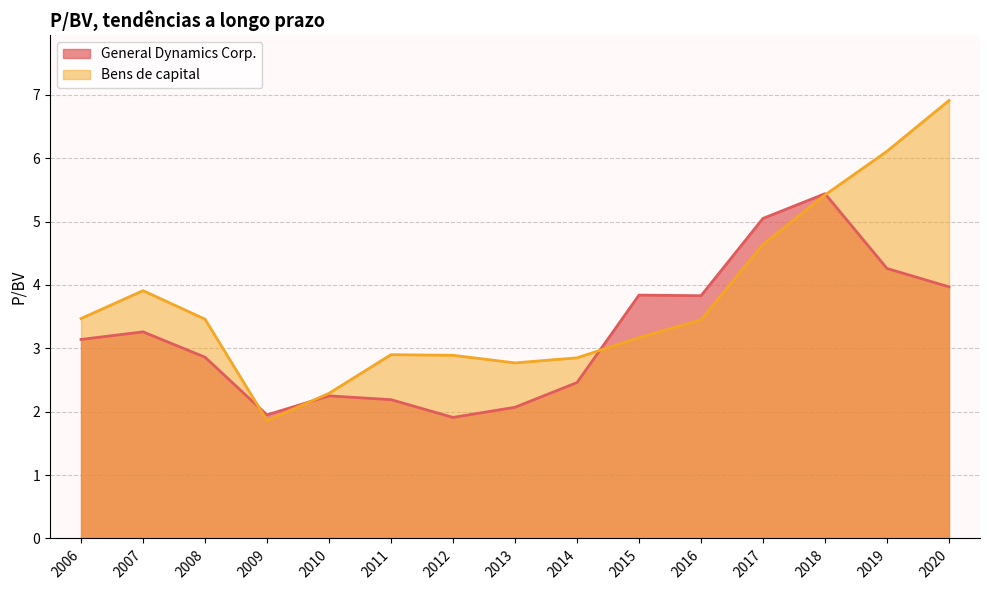

What is the value of the Bens de capital point at the 2nd from the left?

3.9